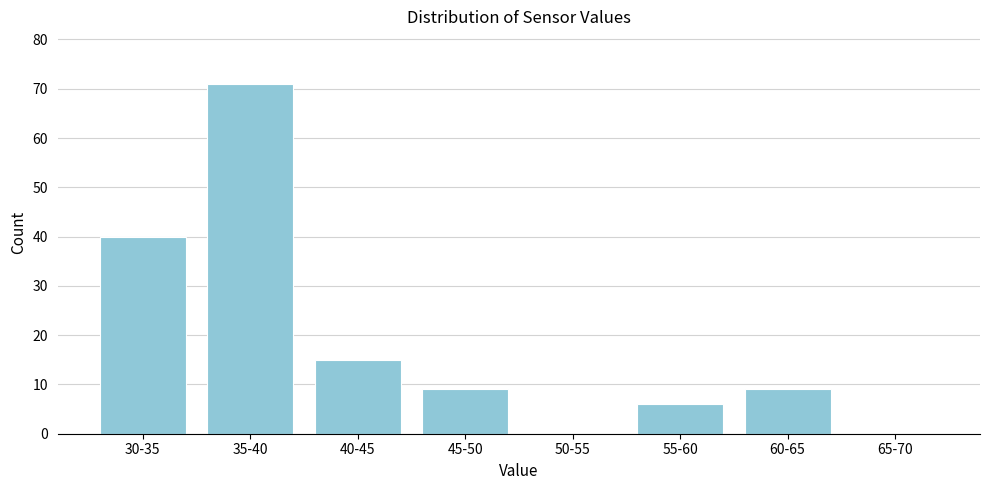

Reading left to right, extract all data points from this chart.

30-35=40	35-40=71	40-45=15	45-50=9	50-55=0	55-60=6	60-65=9	65-70=0